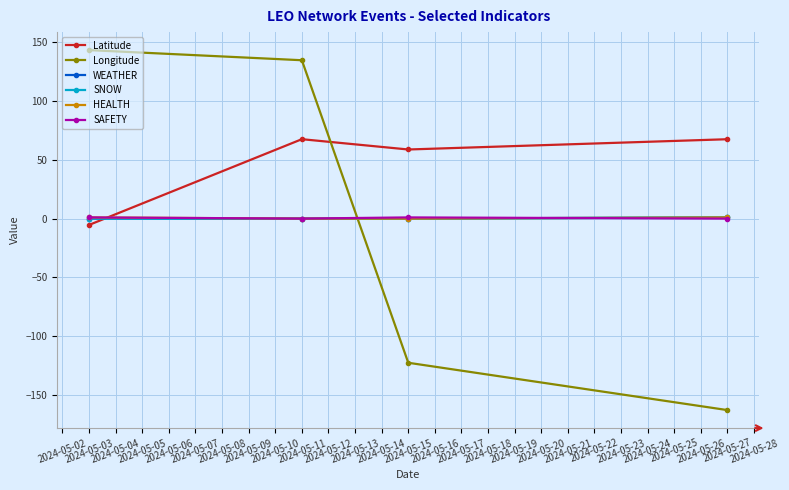

Does the chart have visible grid lines?

Yes